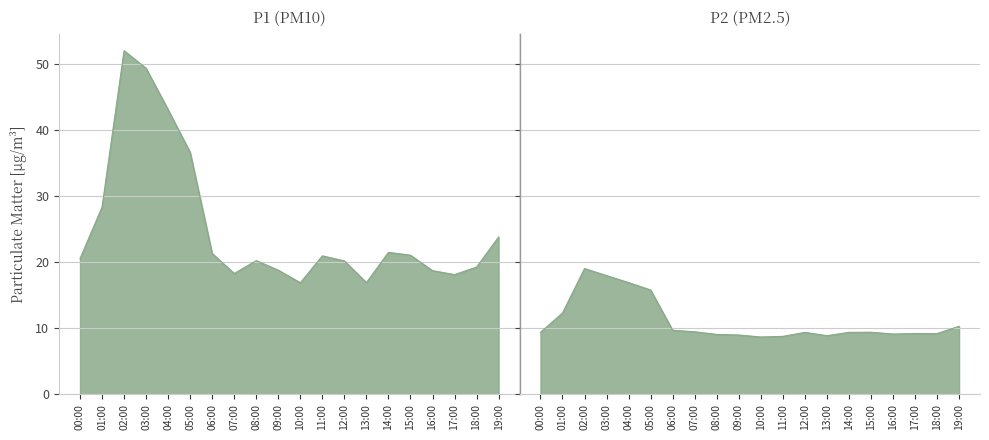

Rank the categories by P1 value from highest to lowest.

02:00, 03:00, 04:00, 05:00, 01:00, 19:00, 14:00, 06:00, 15:00, 11:00, 00:00, 08:00, 12:00, 18:00, 09:00, 16:00, 07:00, 17:00, 13:00, 10:00